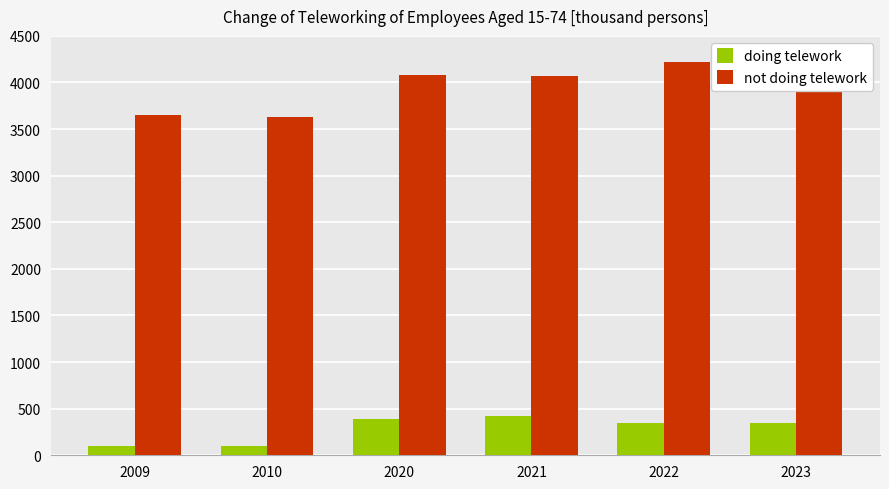

How many values in the not doing telework series exceed 4075?

3